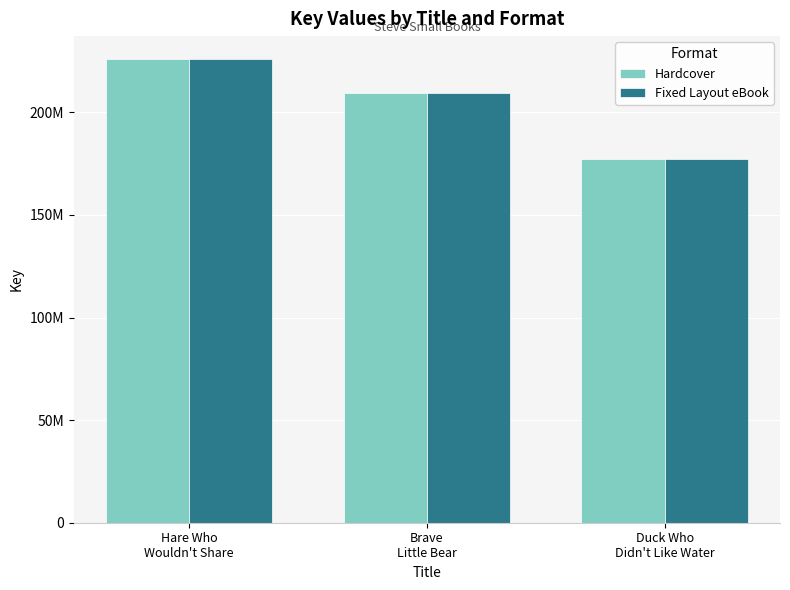

What is the label of the 2nd bar from the right?

Brave
Little Bear